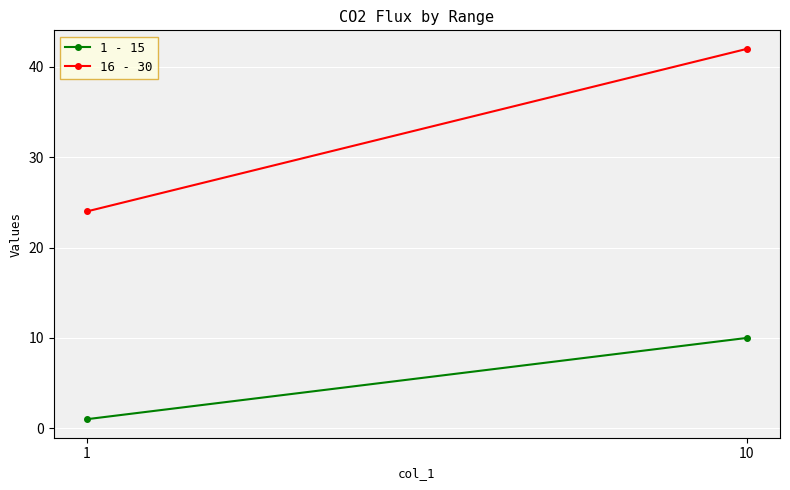

Reading left to right, what are all the values shown in this chart?

1 - 15: 1	10
16 - 30: 24	42